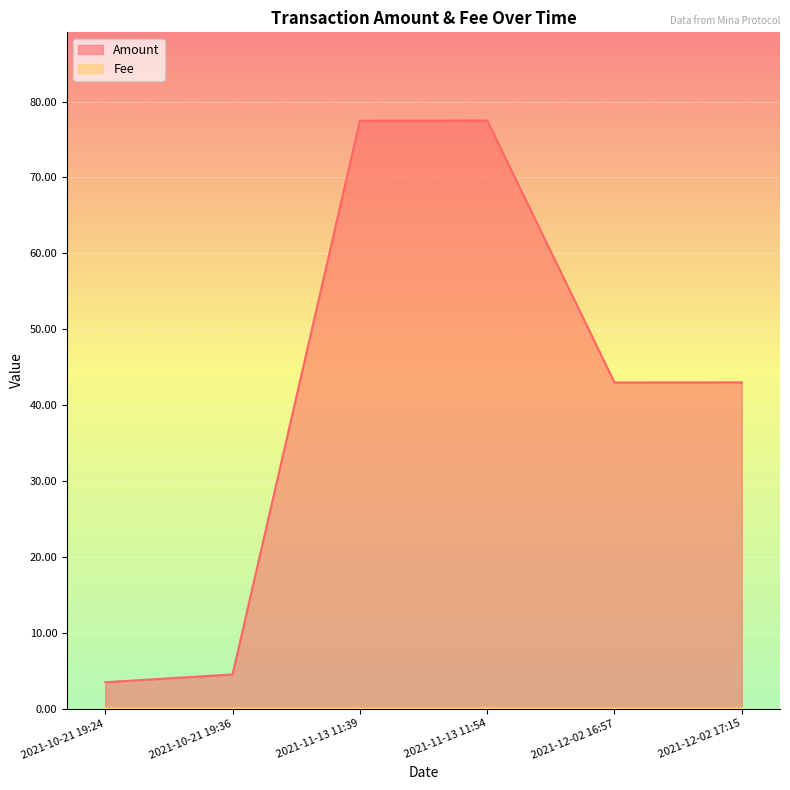

What is the total value across all series at 2021-10-21 19:36?

4.5